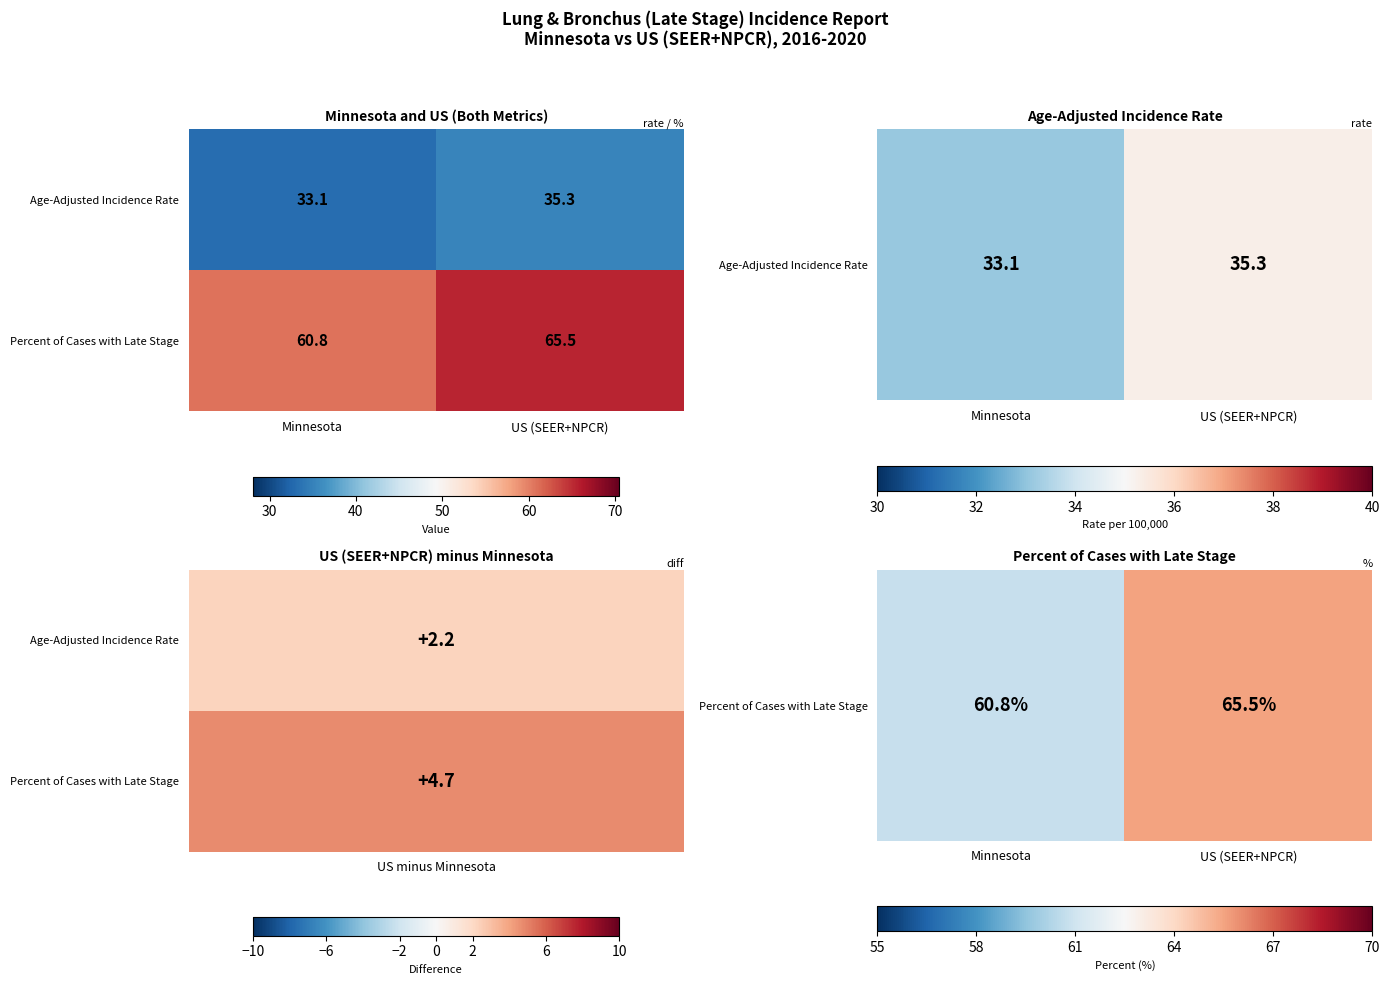

Which series has the largest total across all categories?

Percent of Cases with Late Stage